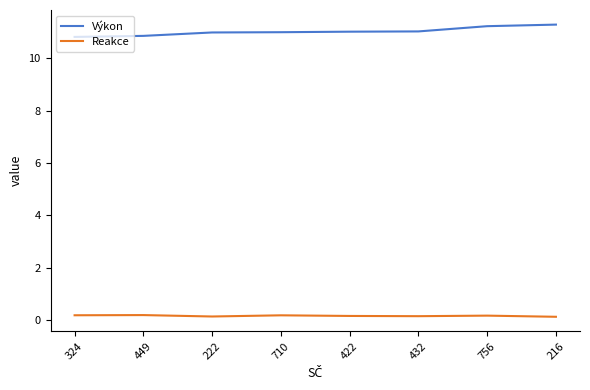

True or false: Výkon and Reakce intersect in this chart.

False